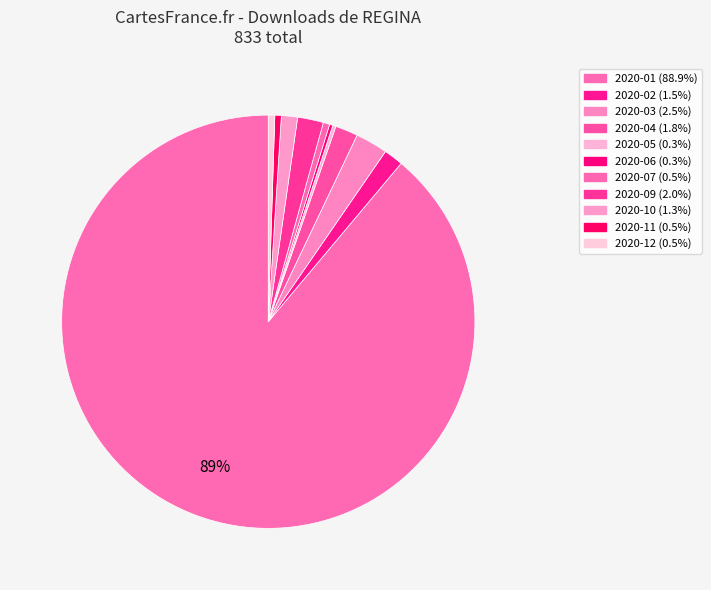

To the nearest percent, what percentage of the pie is 2020-04?

2%